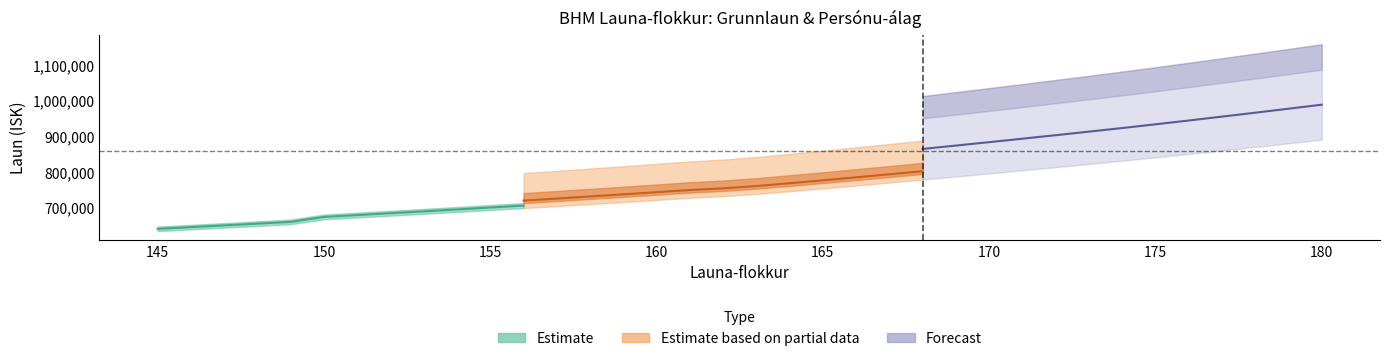

Does the chart display data point markers on the line(s)?

No